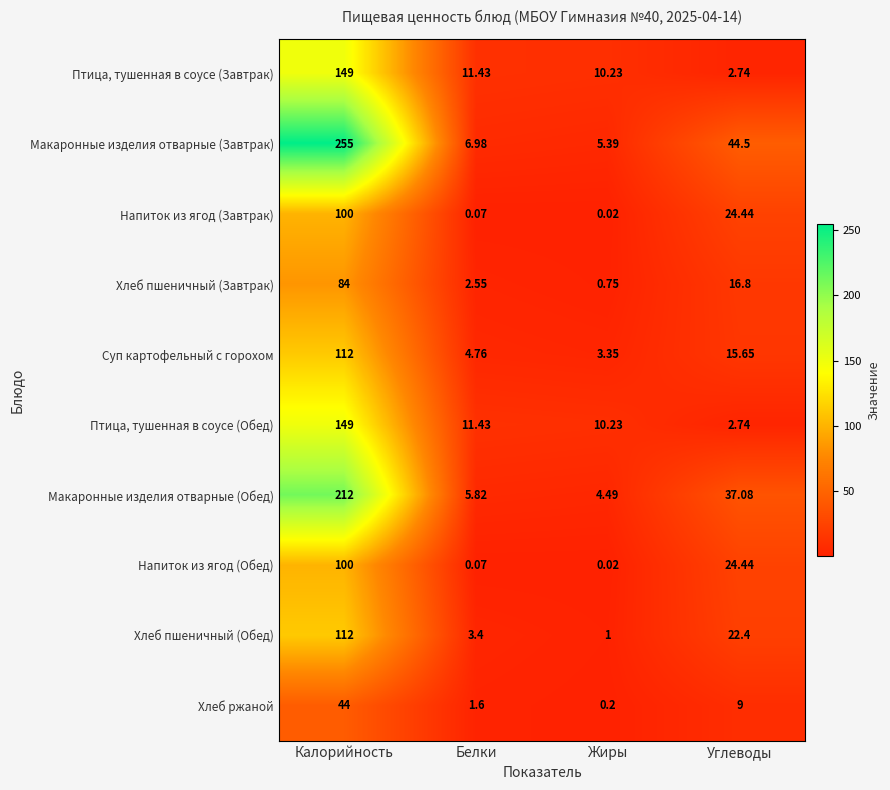

Which series changed the most between Белки and Углеводы?

Макаронные изделия отварные (Завтрак)